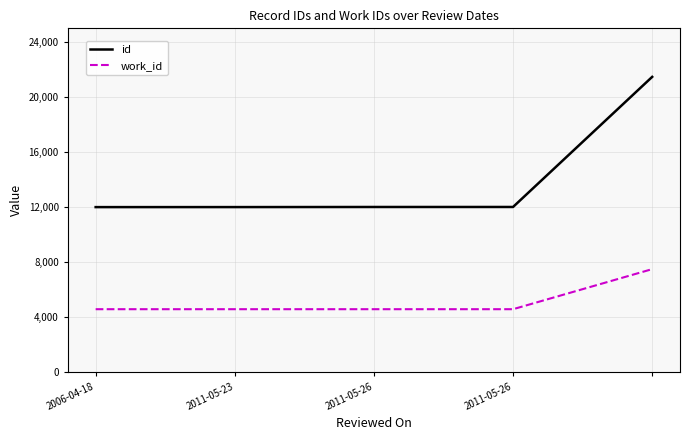

Is this an area chart (filled region under the line)?

No